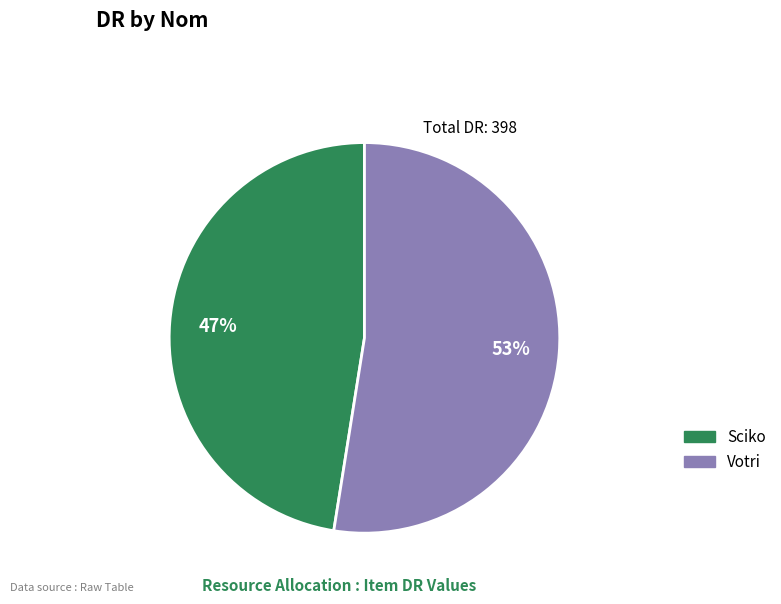

To the nearest percent, what portion does Sciko represent?

47%